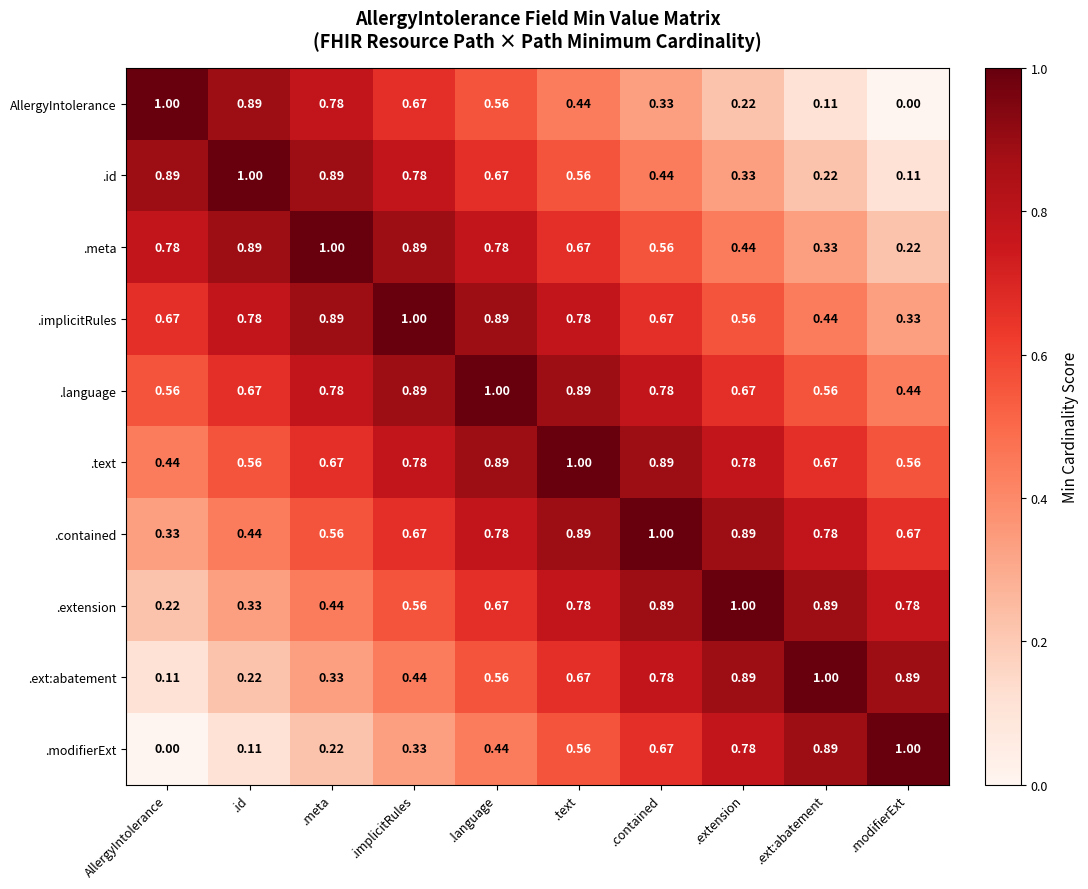

Count the number of data series in this chart.

10